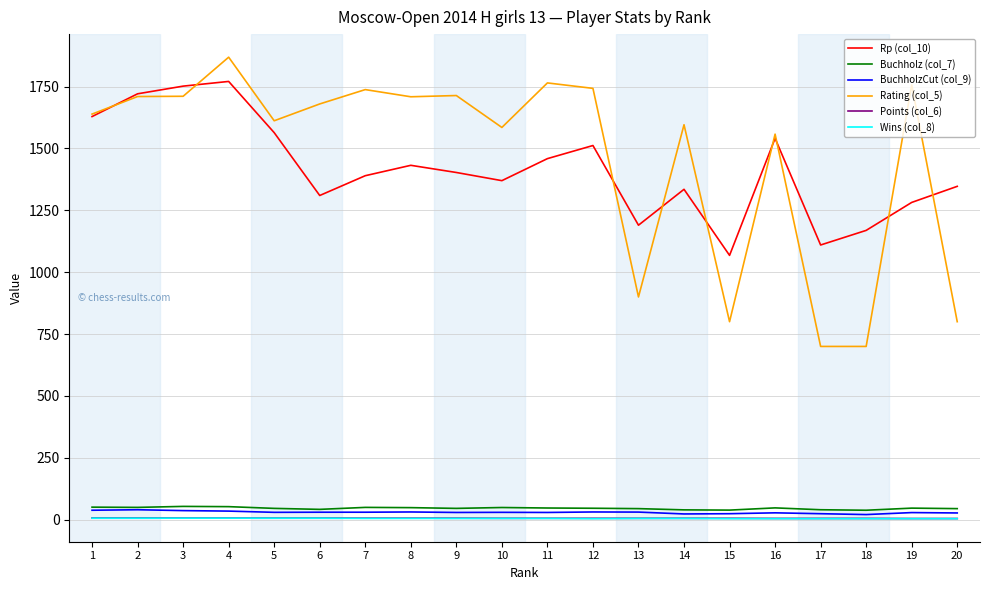

What is the greatest value displayed?

1869.0